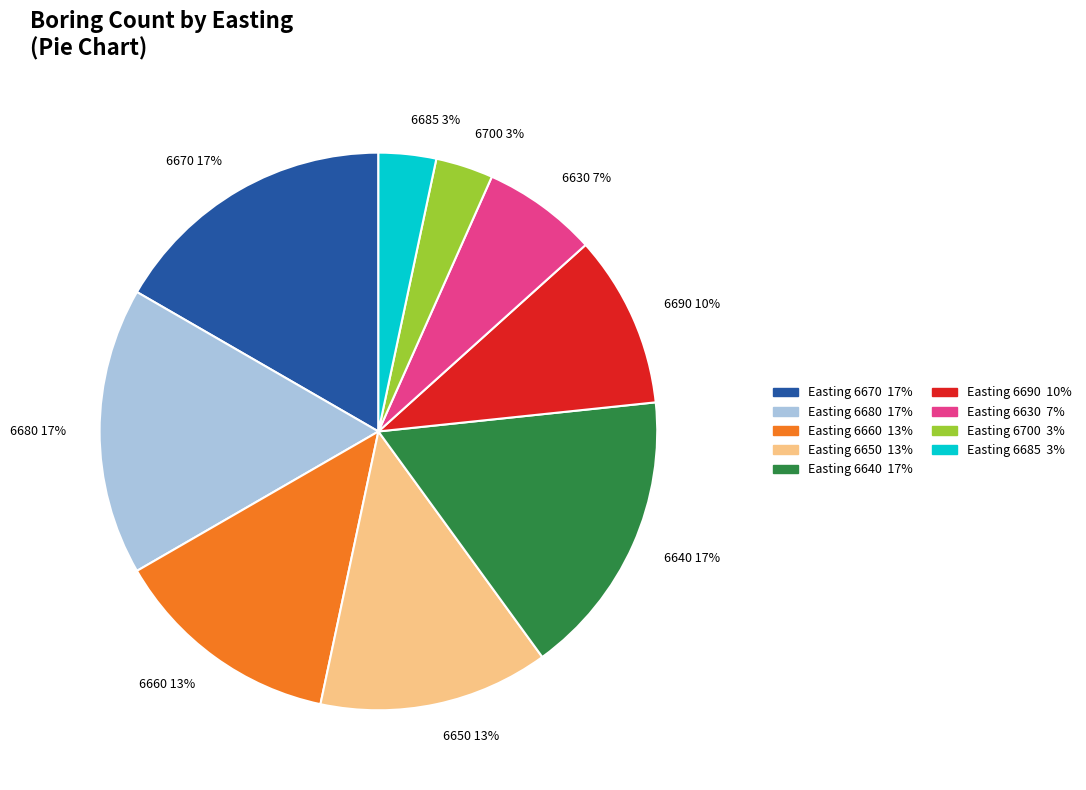

Do 6670 17% and 6690 10% together represent more than half of the pie?

No